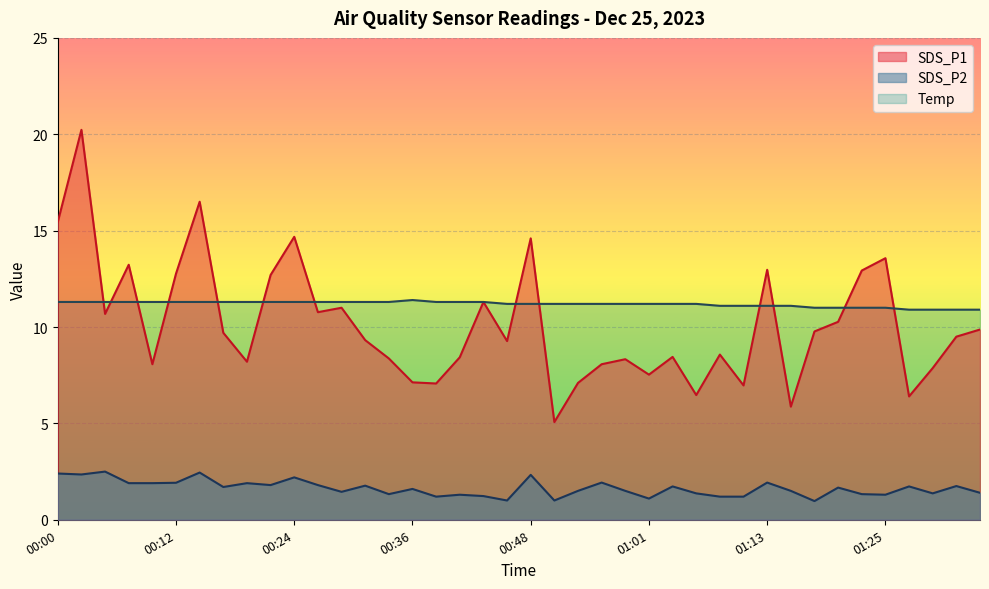

Reading right to left, extract all data points from this chart.

SDS_P1: 9.9	9.5	7.9	6.4	13.6	12.9	10.3	9.8	5.9	13.0	7.0	8.6	6.5	8.4	7.5	8.3	8.1	7.1	5.1	14.6	9.3	11.3	8.4	7.1	7.1	8.4	9.3	11.0	10.8	14.7	12.7	8.2	9.7	16.5	12.8	8.1	13.2	10.7	20.2	15.4
SDS_P2: 1.4	1.8	1.4	1.7	1.3	1.3	1.7	1.0	1.5	1.9	1.2	1.2	1.4	1.7	1.1	1.5	1.9	1.5	1.0	2.3	1.0	1.2	1.3	1.2	1.6	1.3	1.8	1.4	1.8	2.2	1.8	1.9	1.7	2.5	1.9	1.9	1.9	2.5	2.4	2.4
Temp: 10.9	10.9	10.9	10.9	11.0	11.0	11.0	11.0	11.1	11.1	11.1	11.1	11.2	11.2	11.2	11.2	11.2	11.2	11.2	11.2	11.2	11.3	11.3	11.3	11.4	11.3	11.3	11.3	11.3	11.3	11.3	11.3	11.3	11.3	11.3	11.3	11.3	11.3	11.3	11.3